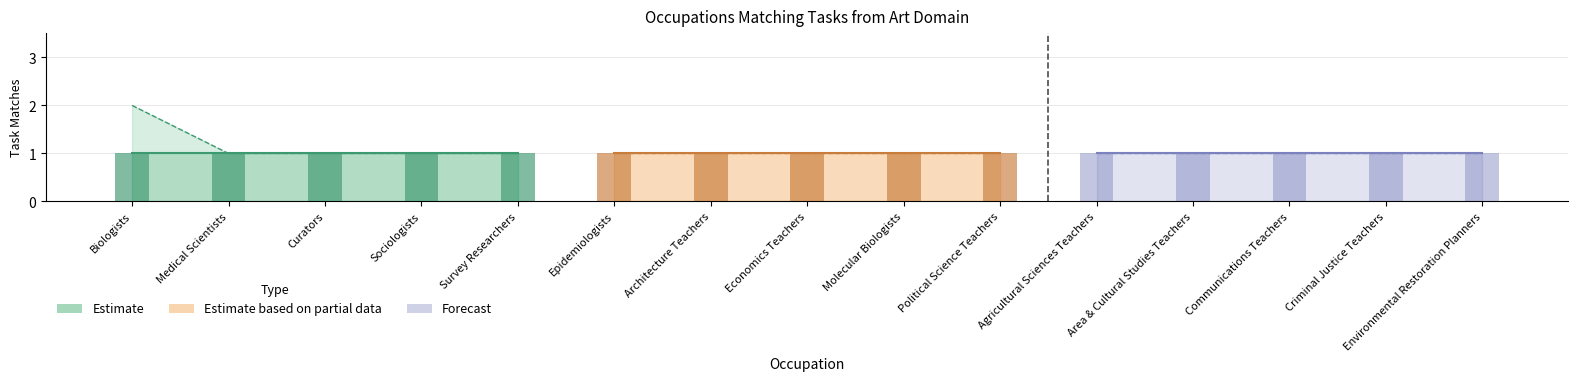

What is the value of the Closely Related Tasks bar at the 9th from the left?

1